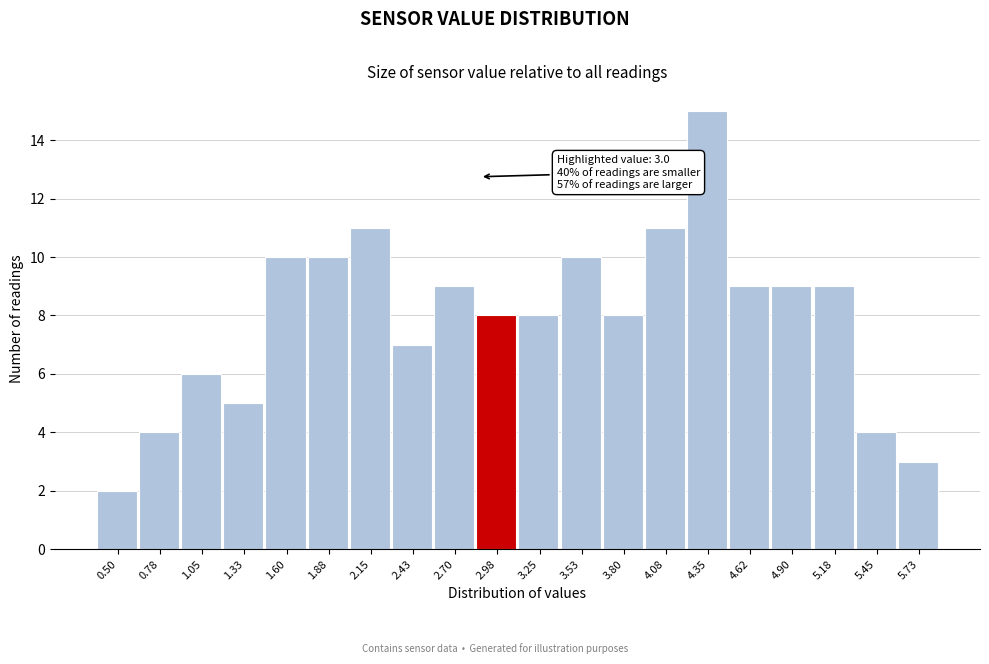

Reading left to right, extract all data points from this chart.

0.50=2	0.78=4	1.05=6	1.33=5	1.60=10	1.88=10	2.15=11	2.43=7	2.70=9	2.98=8	3.25=8	3.53=10	3.80=8	4.08=11	4.35=15	4.62=9	4.90=9	5.18=9	5.45=4	5.73=3